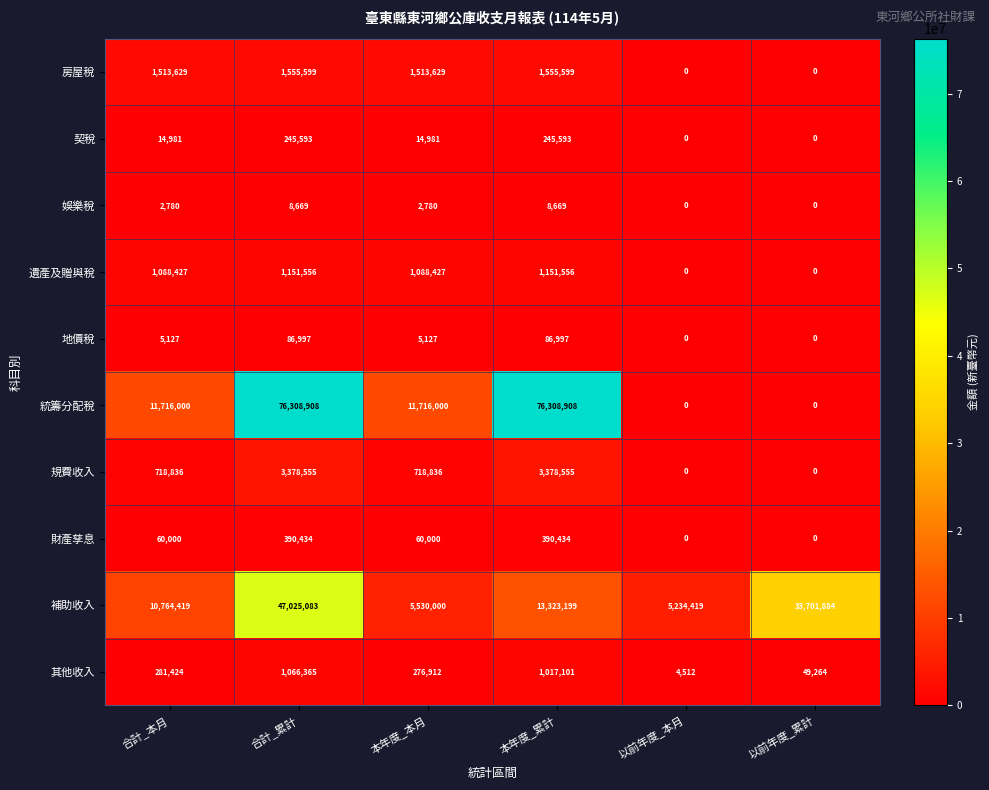

What is the spread (max minus min) of values at 本年度_累計?

76300239